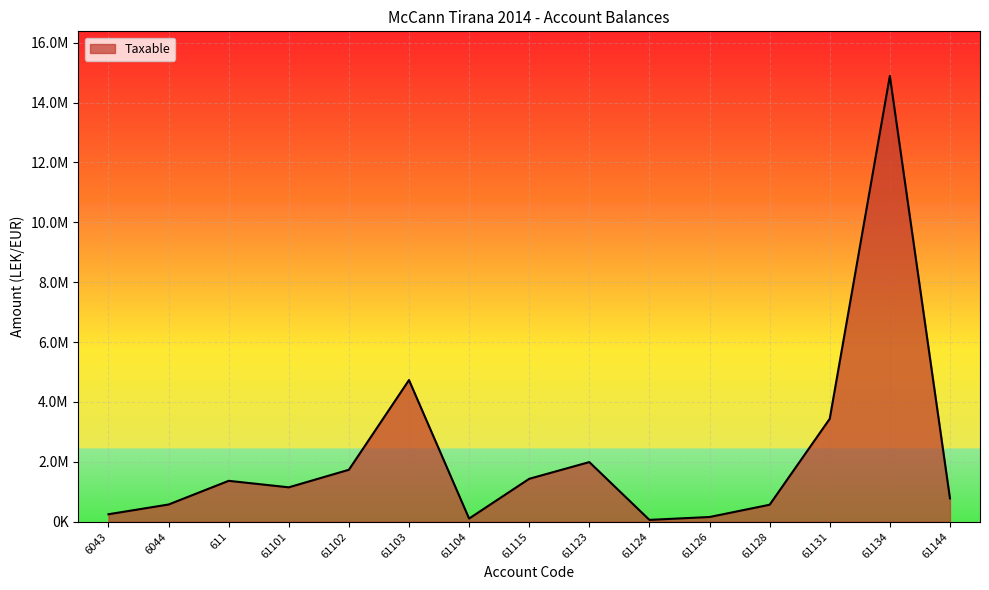

Does the chart display data point markers on the line(s)?

No